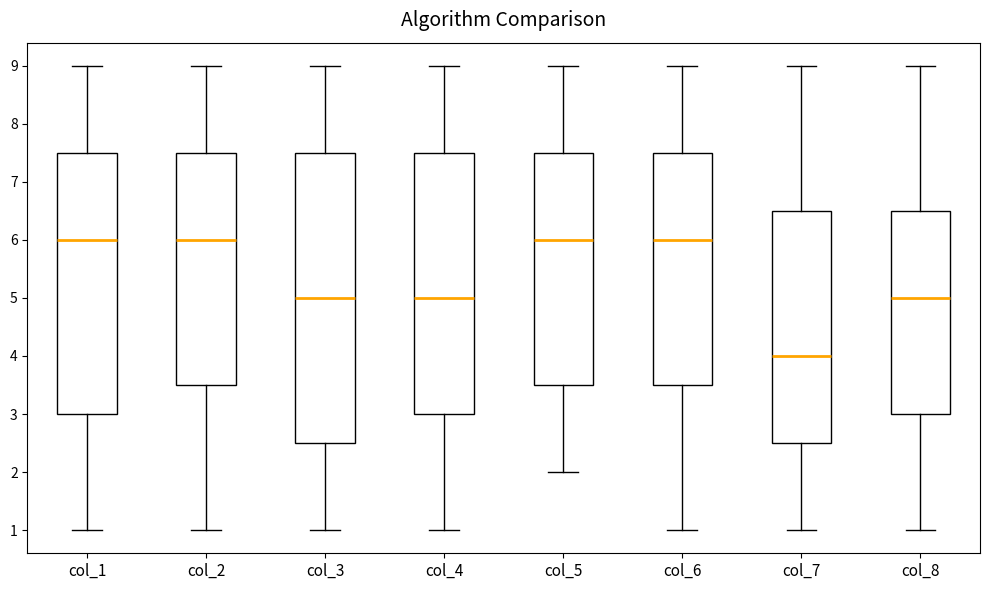

Where does the lower whisker of the box for col_1 end on the y-axis? The values are not printed on the chart, so give them approximately, as read against the axis.

1.0